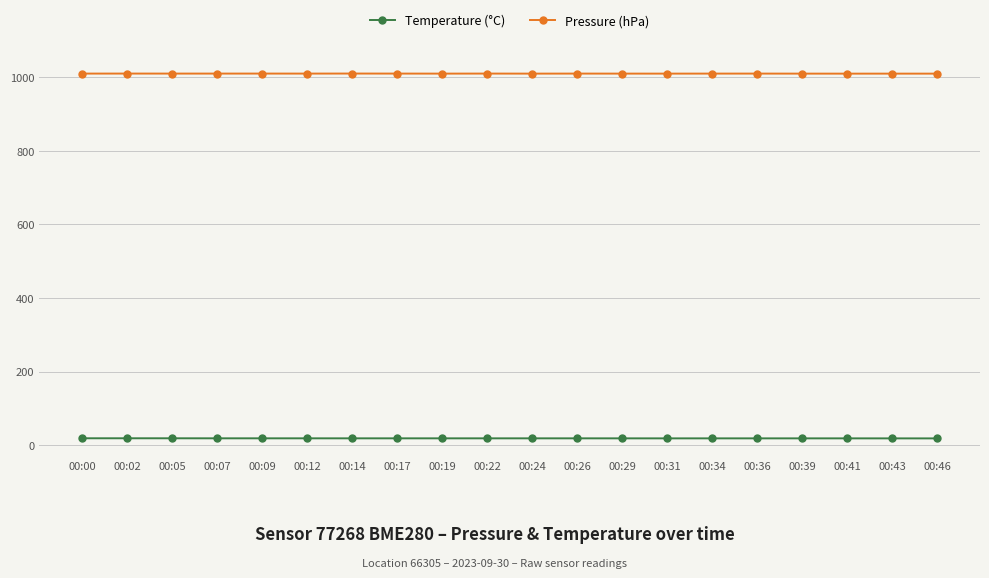

What is the maximum value shown in the chart?

1010.5